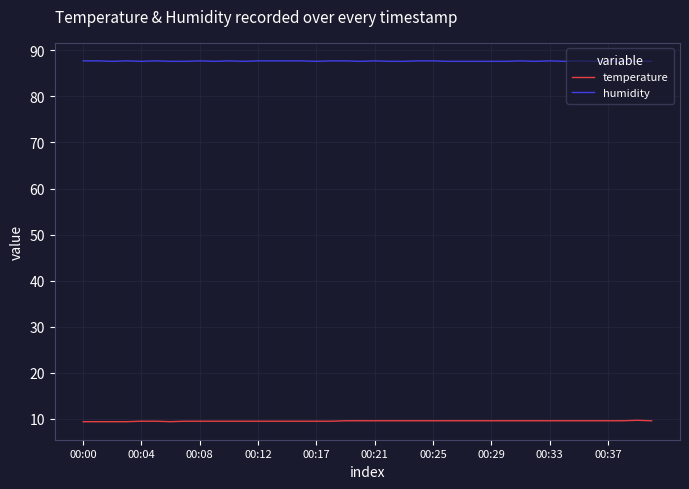

How many lines are shown in the chart?

2